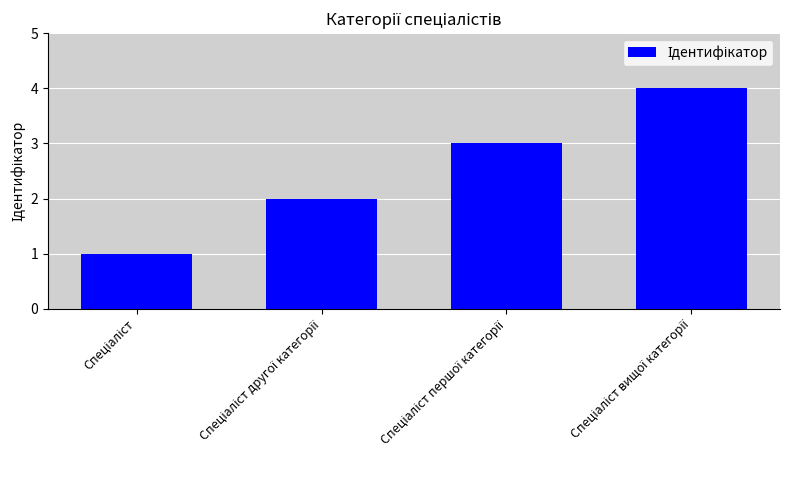

What is the maximum value shown in the chart?

4